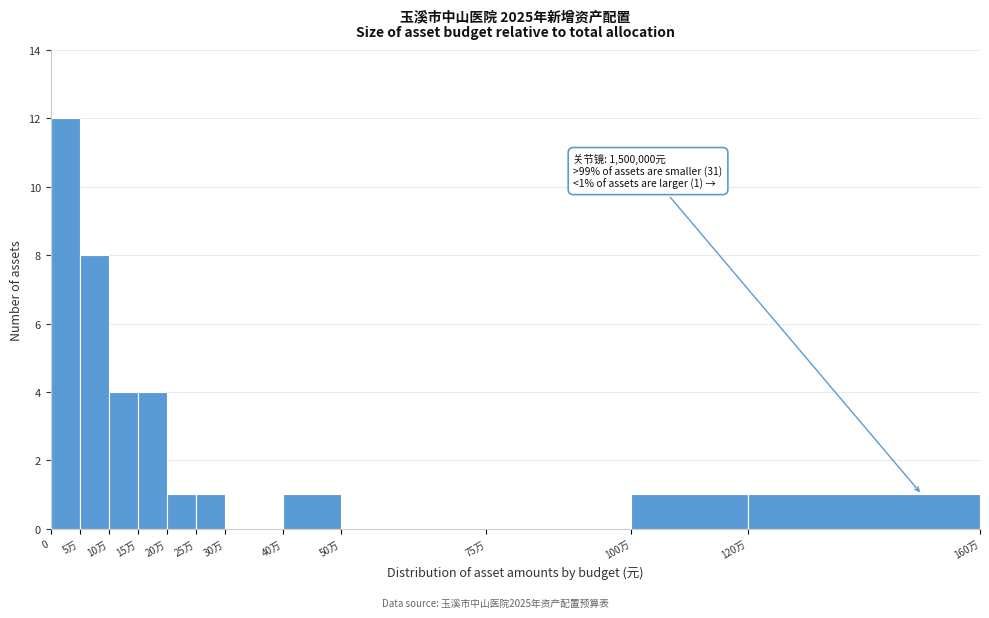

Reading left to right, list all the values displayed in this chart.

0=12	5万=8	10万=4	15万=4	20万=1	25万=1	30万=0	40万=1	50万=0	75万=0	100万=1	120万=1